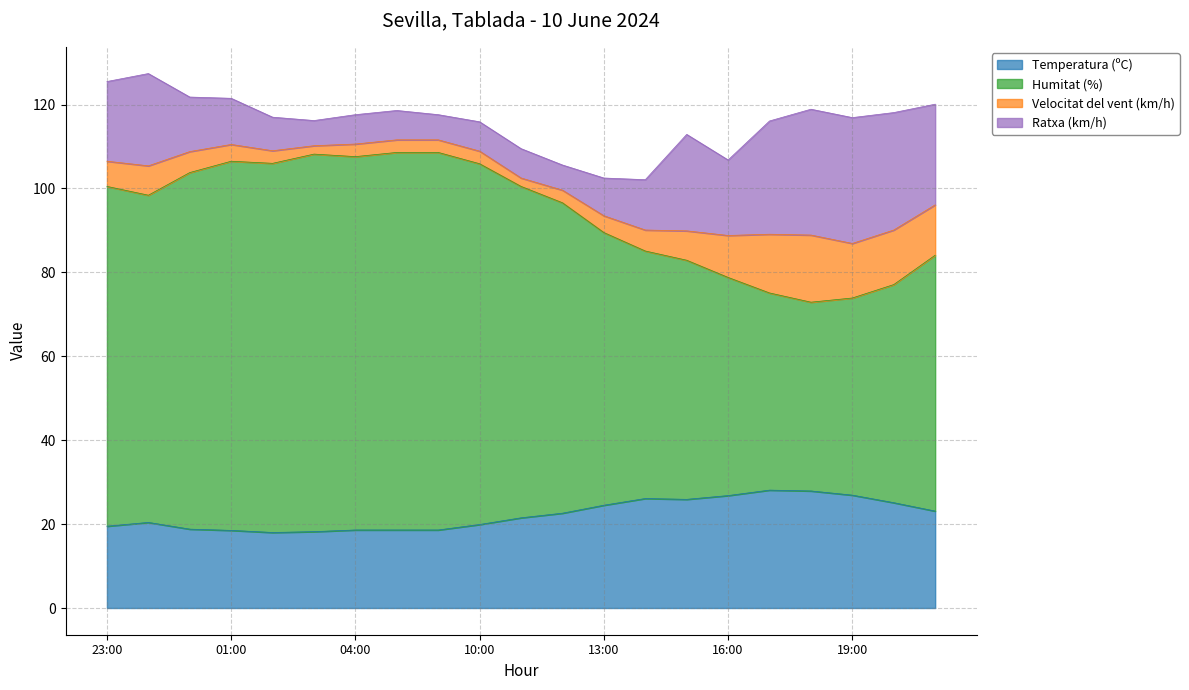

What is the minimum value for Temperatura (ºC)?

18.0